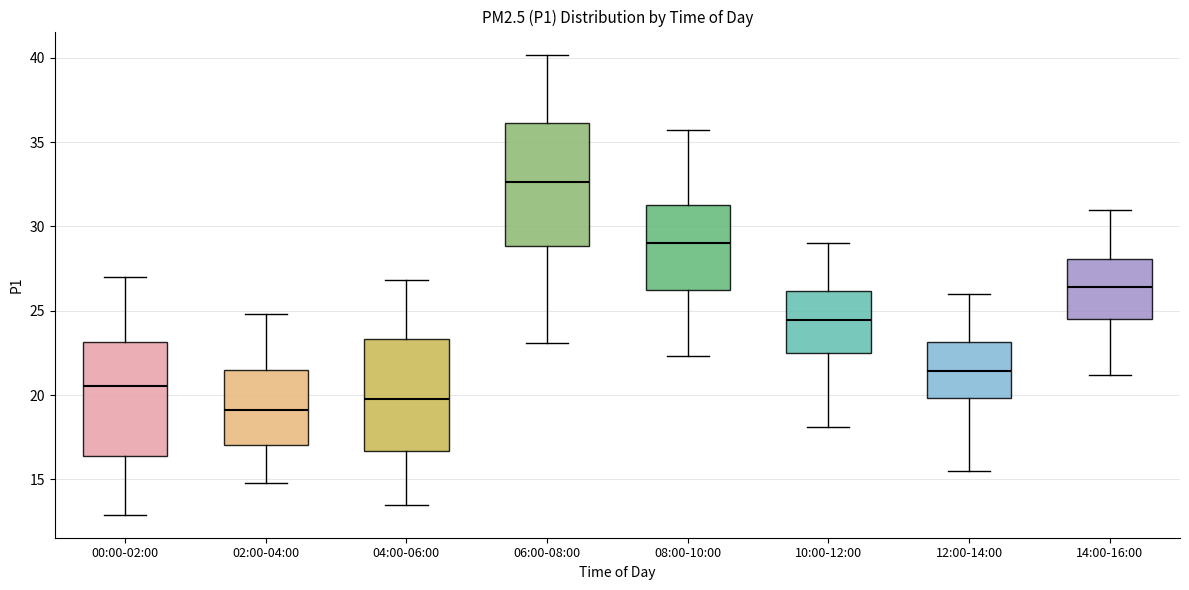

Reading left to right, transcribe this box plot: for each box, give where its median line is, the range the box spans, and where its two whiskers end, as read against the y-axis. The values are not printed on the chart, so give them approximately, as read against the axis.

00:00-02:00: median 20.5, box 16.5 to 23.0, whiskers 13.0 to 27.0
02:00-04:00: median 19.0, box 17.0 to 21.5, whiskers 15.0 to 25.0
04:00-06:00: median 20.0, box 16.5 to 23.5, whiskers 13.5 to 27.0
06:00-08:00: median 32.5, box 29.0 to 36.0, whiskers 23.0 to 40.0
08:00-10:00: median 29.0, box 26.5 to 31.5, whiskers 22.5 to 35.5
10:00-12:00: median 24.5, box 22.5 to 26.0, whiskers 18.0 to 29.0
12:00-14:00: median 21.5, box 20.0 to 23.0, whiskers 15.5 to 26.0
14:00-16:00: median 26.5, box 24.5 to 28.0, whiskers 21.0 to 31.0